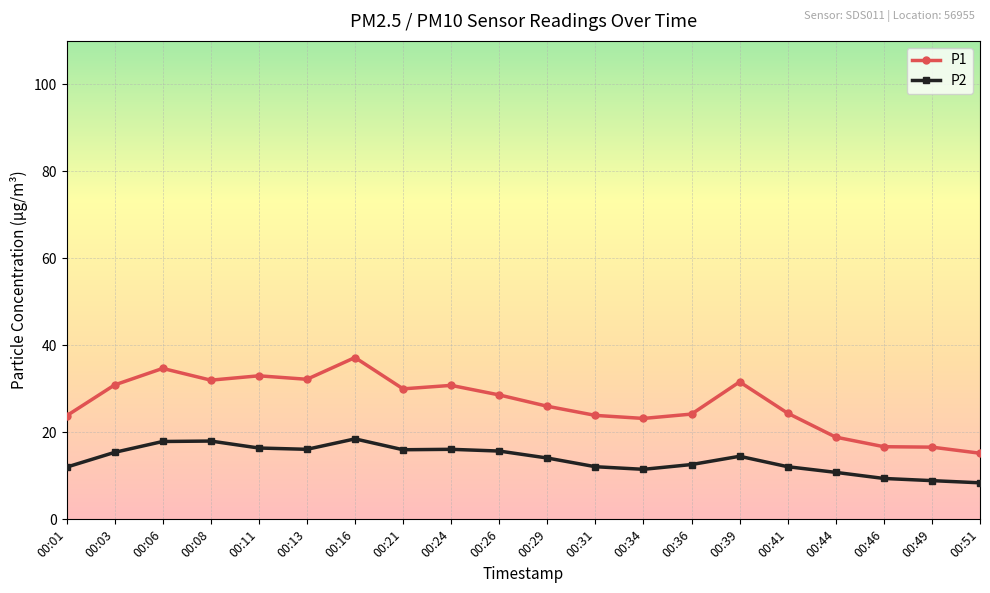

What is the sum of all P2 values?

276.5